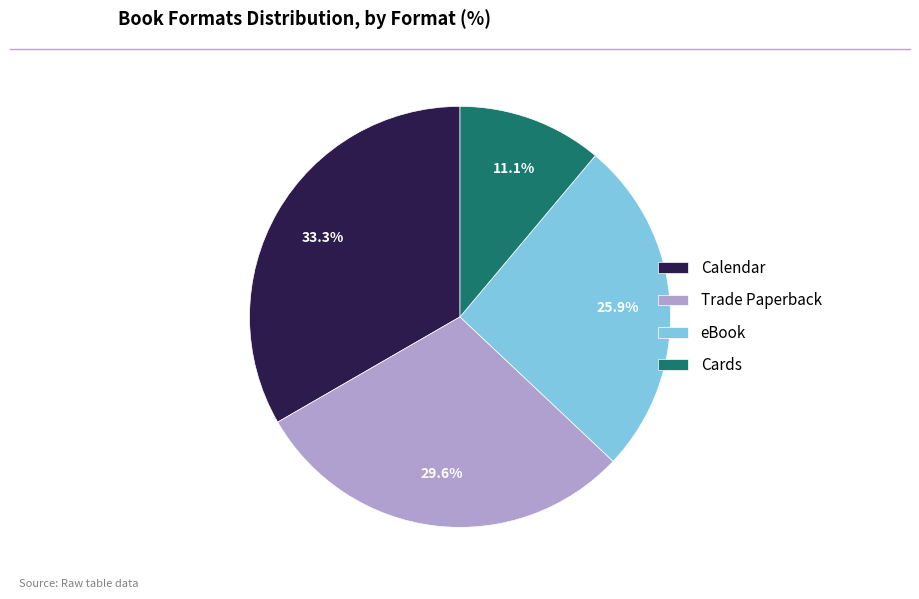

Count the number of slices in the pie.

4